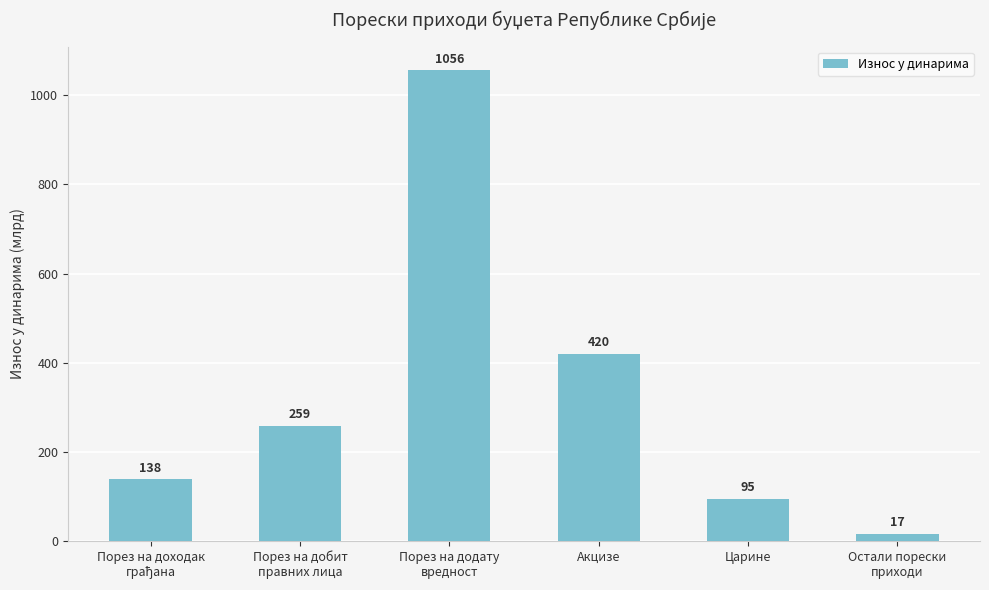

The value at Акцизе is 219.5. True or false?

False